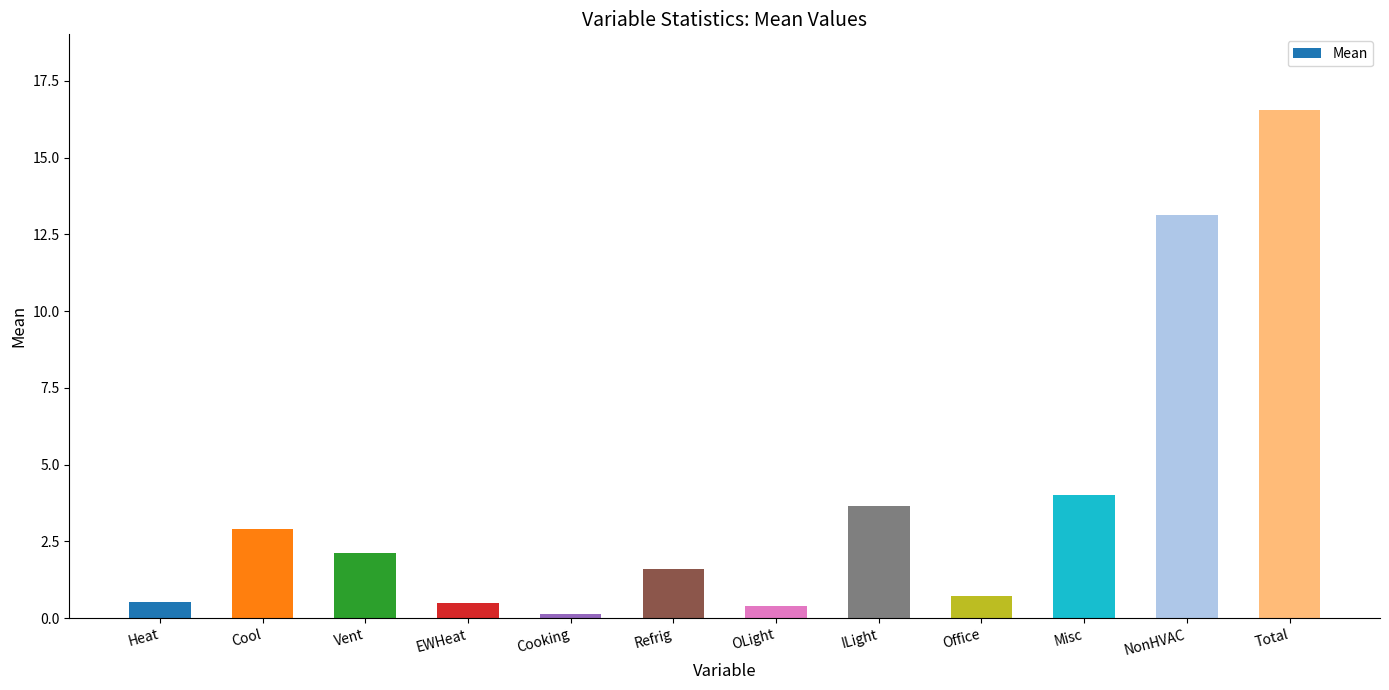

What is the sum of the values at Cooking and Vent?

2.2